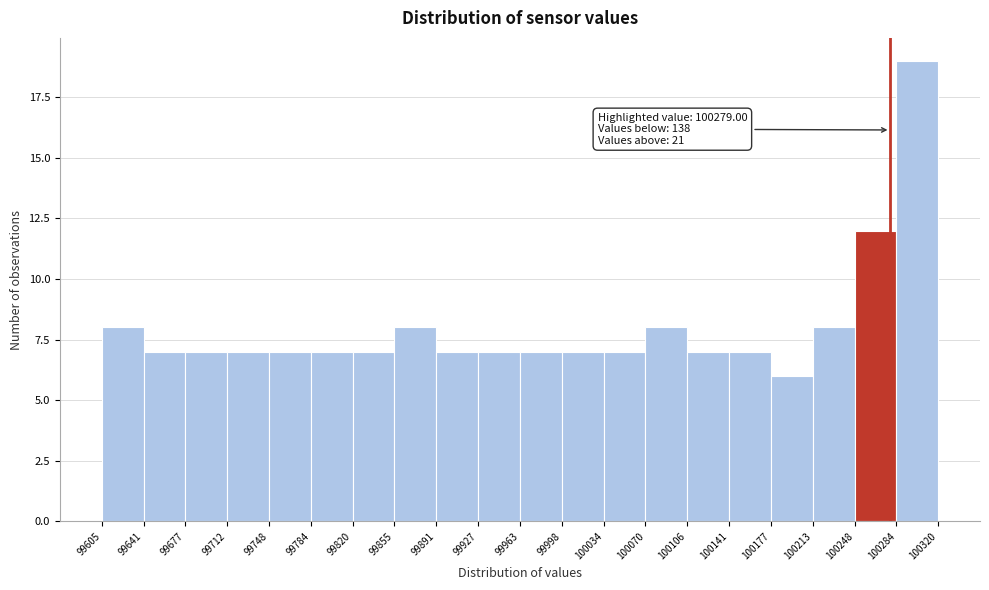

Which range on the x-axis has the tallest bar?

100284 to 100320